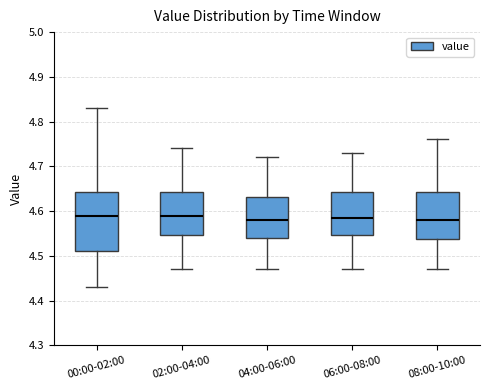

Comparing the boxes themselves (not the whiskers), which one is the tallest?

00:00-02:00